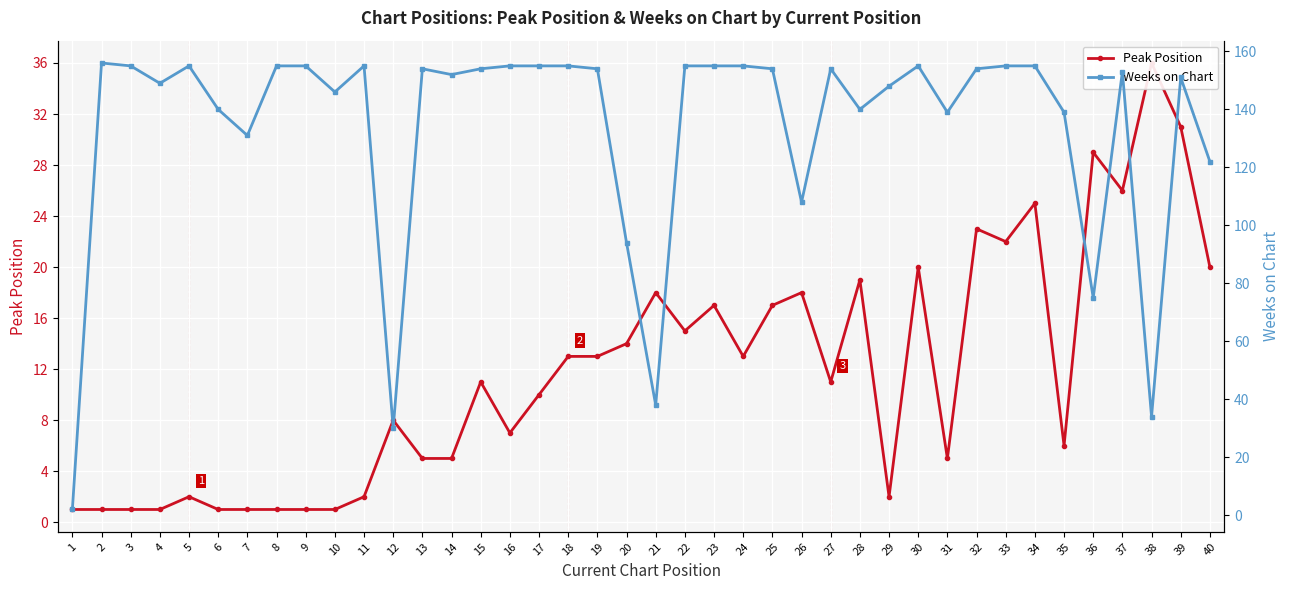

List the labels in order of Weeks on Chart value, largest first.

2, 3, 5, 8, 9, 11, 16, 17, 18, 22, 23, 24, 30, 33, 34, 13, 15, 19, 25, 27, 32, 37, 14, 39, 4, 29, 10, 6, 28, 31, 35, 7, 40, 26, 20, 36, 21, 38, 12, 1